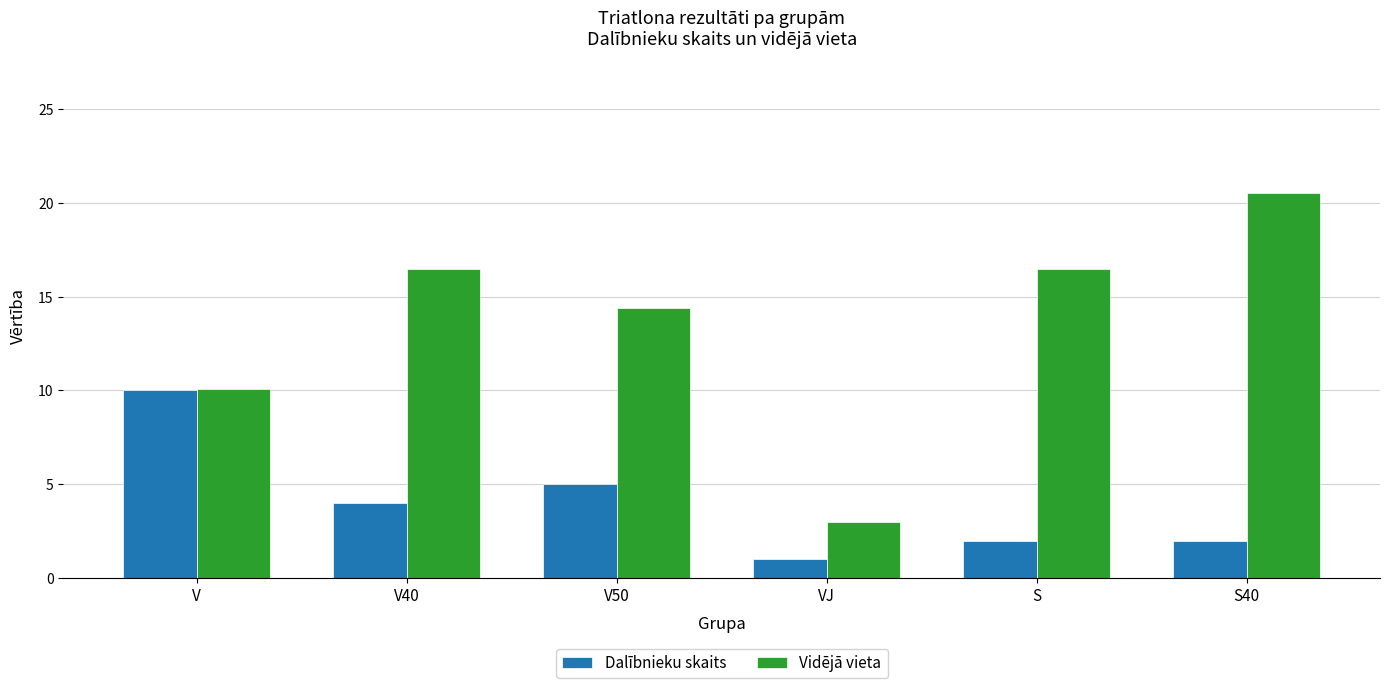

What is the difference between the maximum and second lowest values in the Vidējā vieta series?

10.4